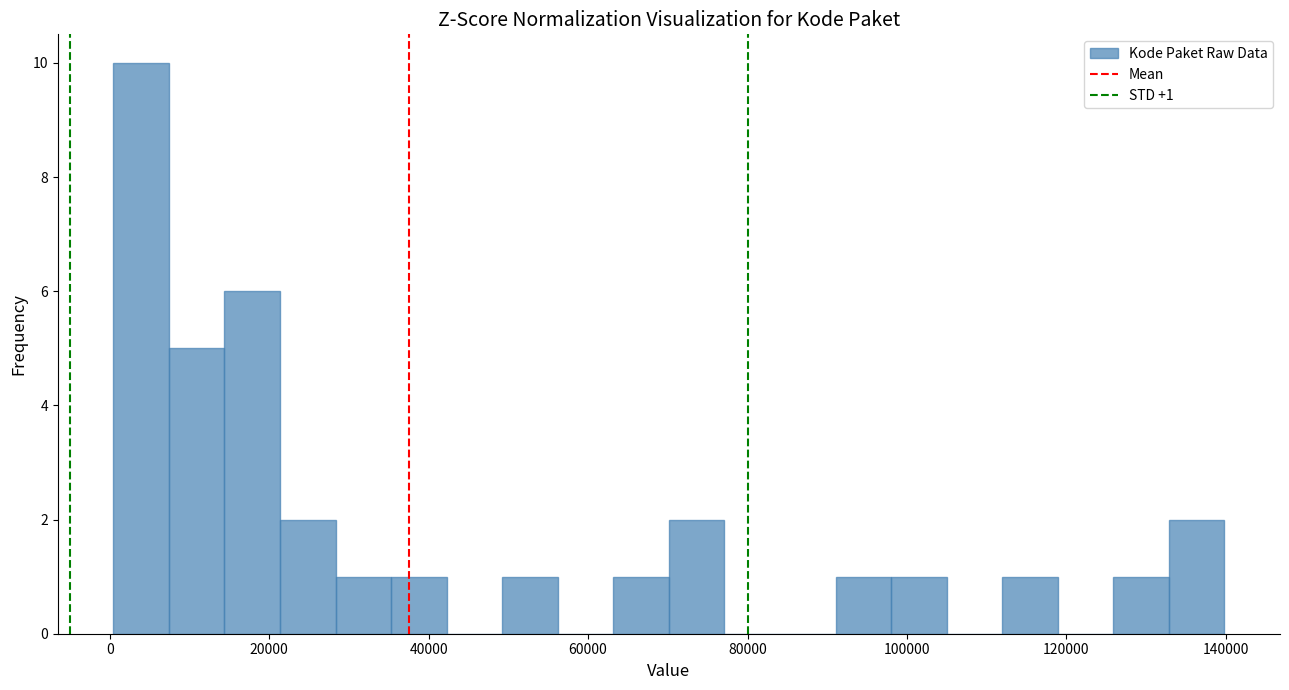

Around what value on the x-axis is the tallest bar? Give the approximate position of its centre, as read against the axis.

4000